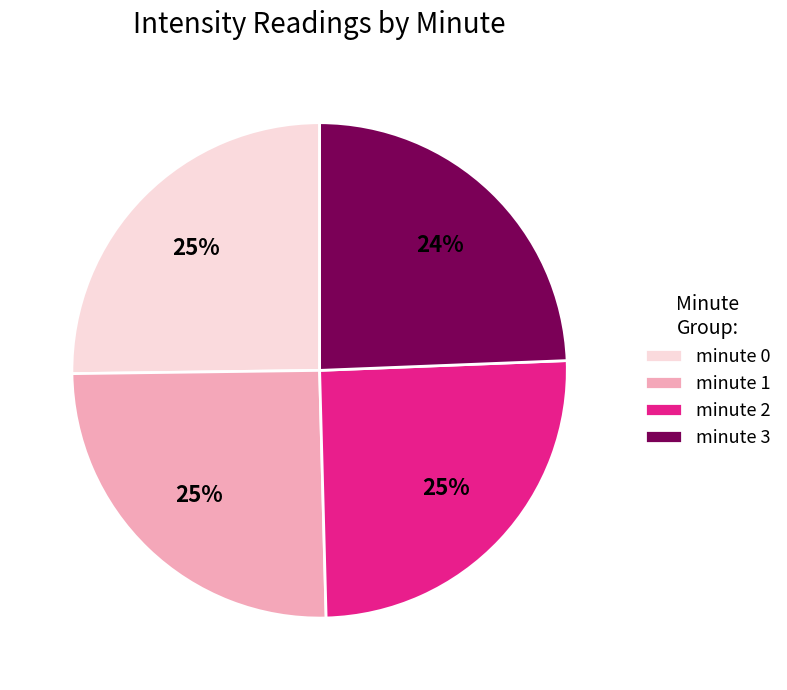

True or false: minute 3 accounts for 24% of the total.

True